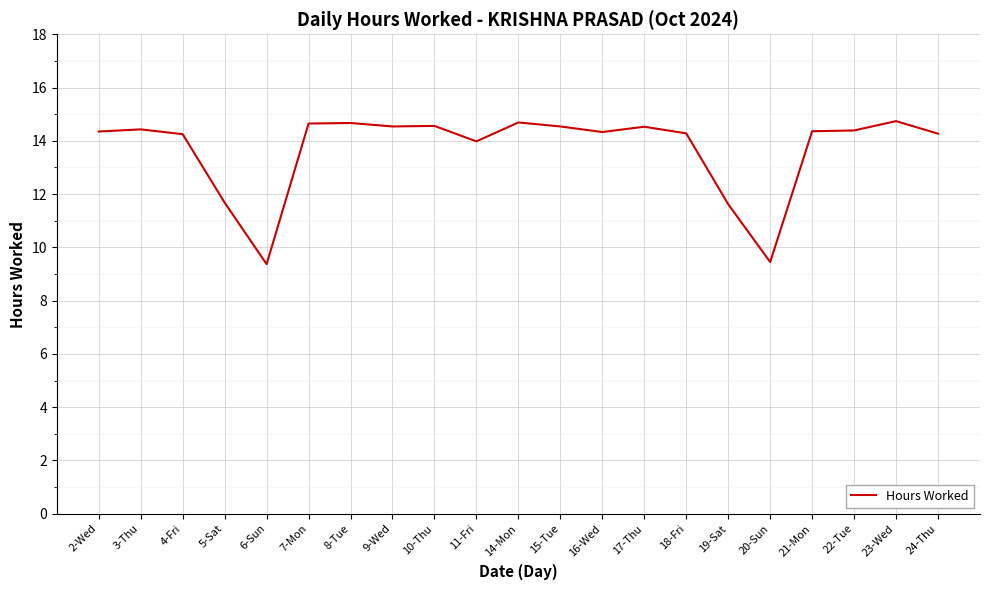

What is the change in value from 2-Wed to 3-Thu?

+0.1